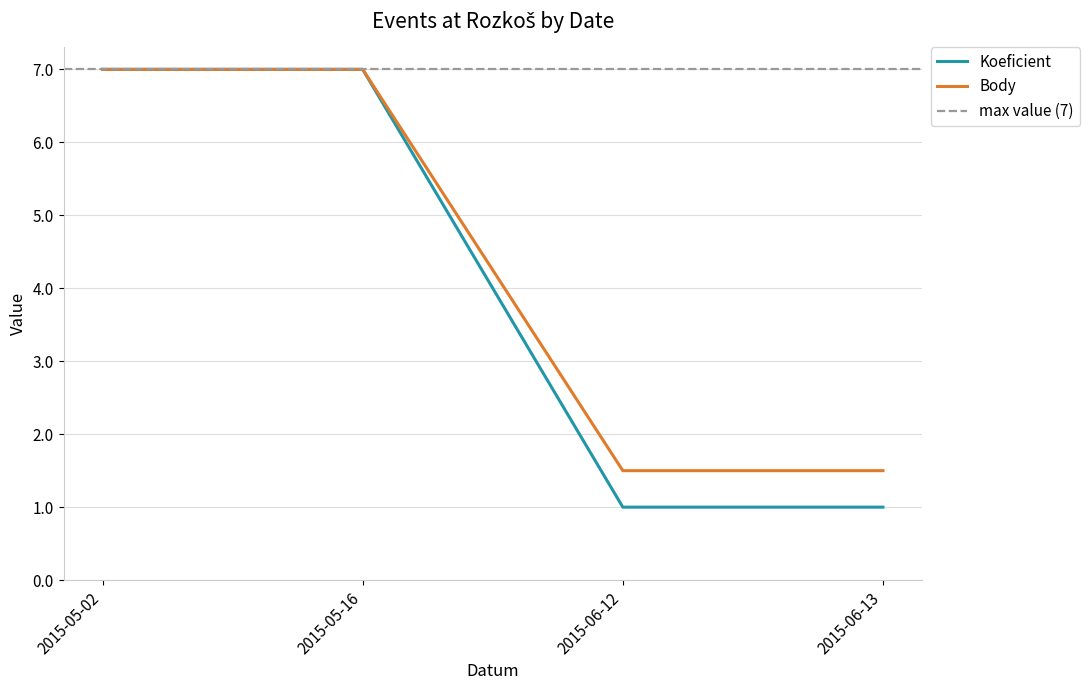

True or false: Body and Koeficient intersect in this chart.

False